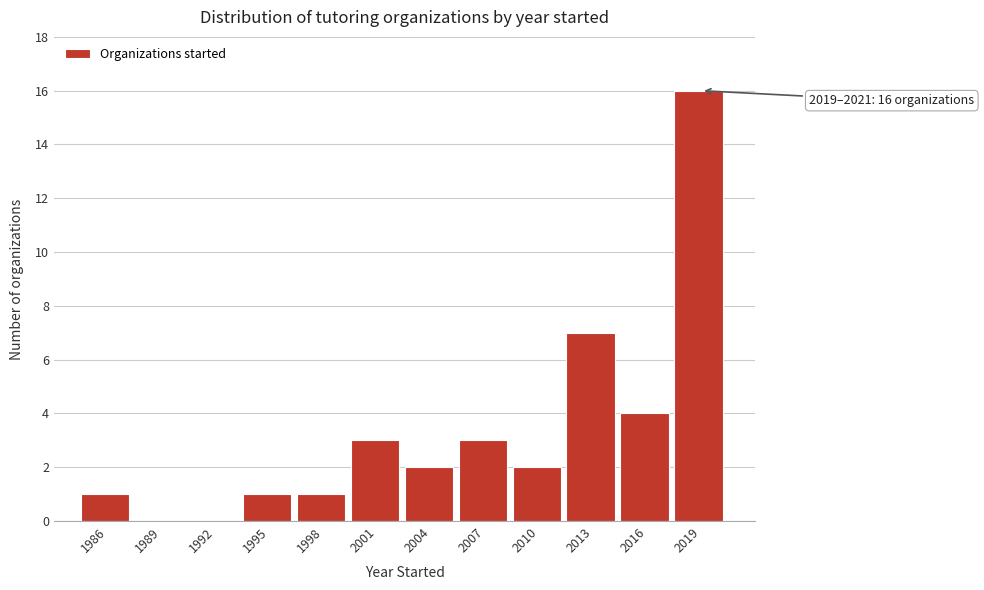

Reading left to right, transcribe all the data shown in this chart.

1986=1	1989=0	1992=0	1995=1	1998=1	2001=3	2004=2	2007=3	2010=2	2013=7	2016=4	2019=16